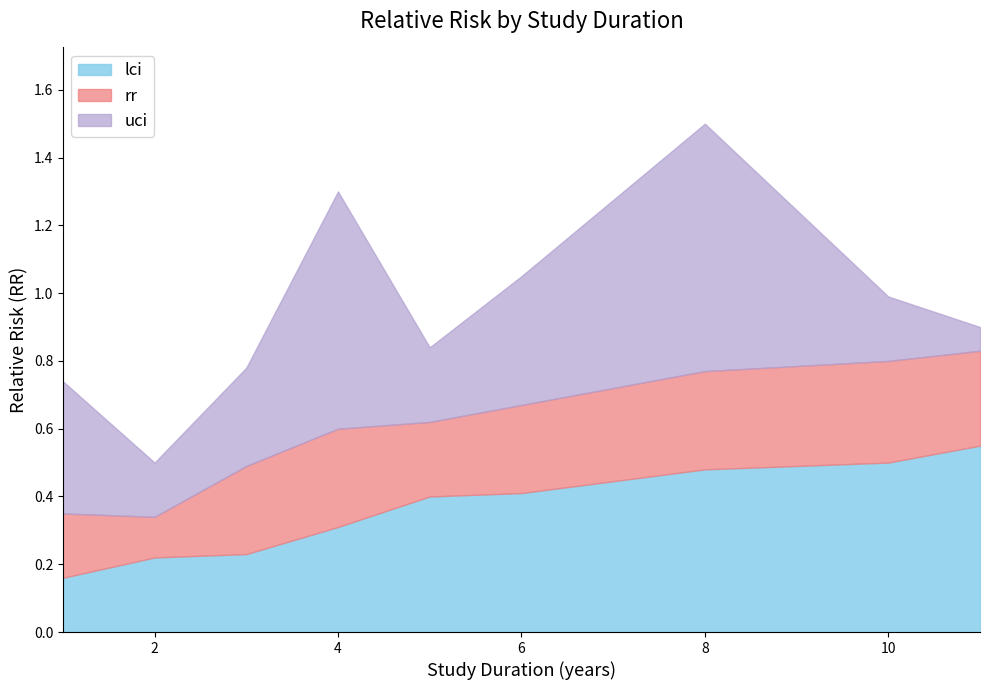

True or false: uci and rr cross at least once.

False